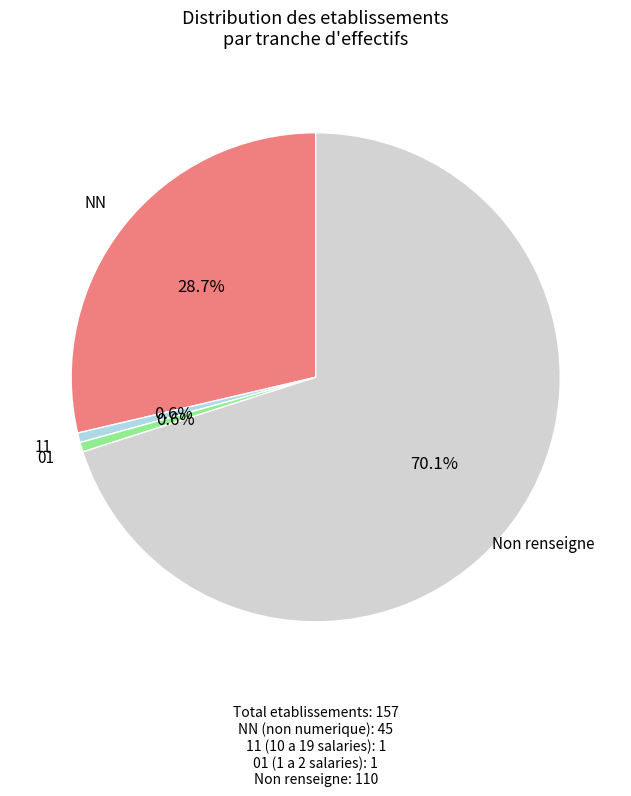

What is the largest slice in the pie chart?

Non renseigne